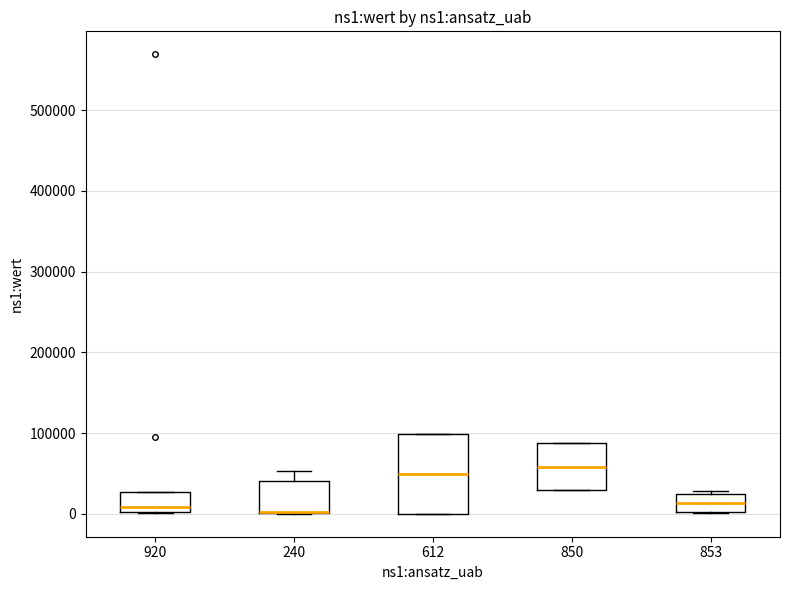

Reading left to right, transcribe this box plot: for each box, give where its median line is, the range the box spans, and where its two whiskers end, as read against the y-axis. The values are not printed on the chart, so give them approximately, as read against the axis.

920: median 10000, box 0 to 30000, whiskers 0 to 30000
240: median 0 (drawn on the box's lower edge), box 0 to 40000, whiskers 0 to 50000
612: median 50000, box 0 to 100000, whiskers 0 to 100000
850: median 60000, box 30000 to 90000, whiskers 30000 to 90000
853: median 10000, box 0 to 20000, whiskers 0 to 30000